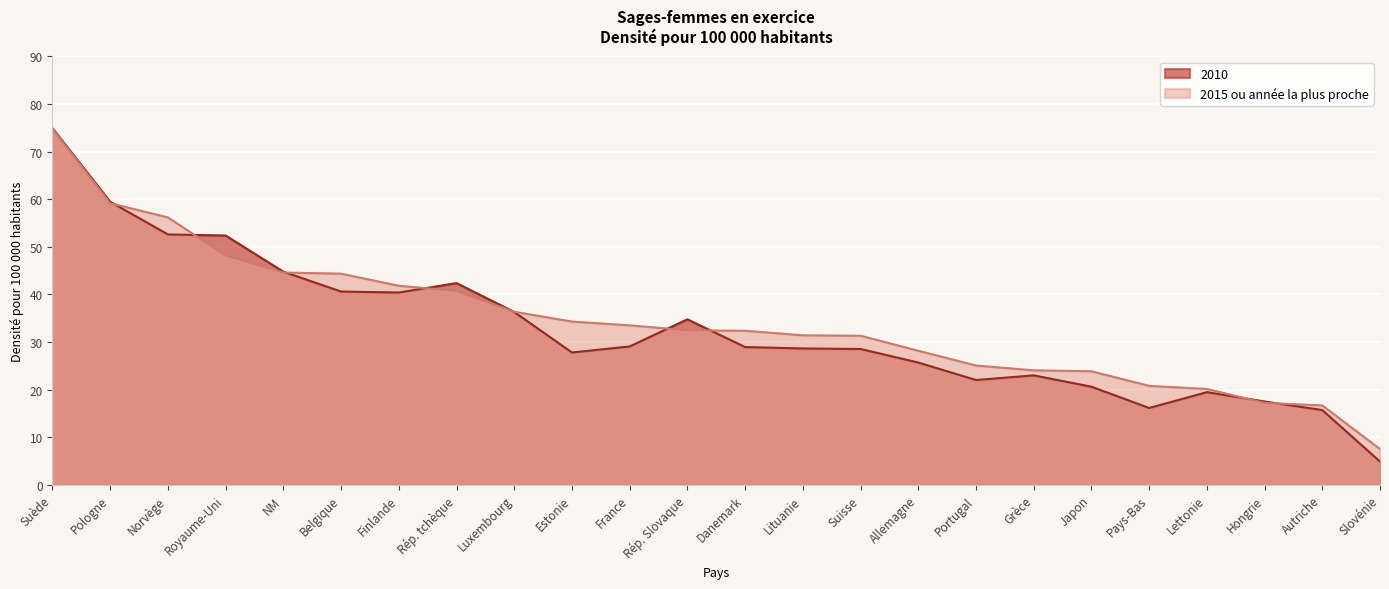

Read the 2015 value at Suède.

74.8